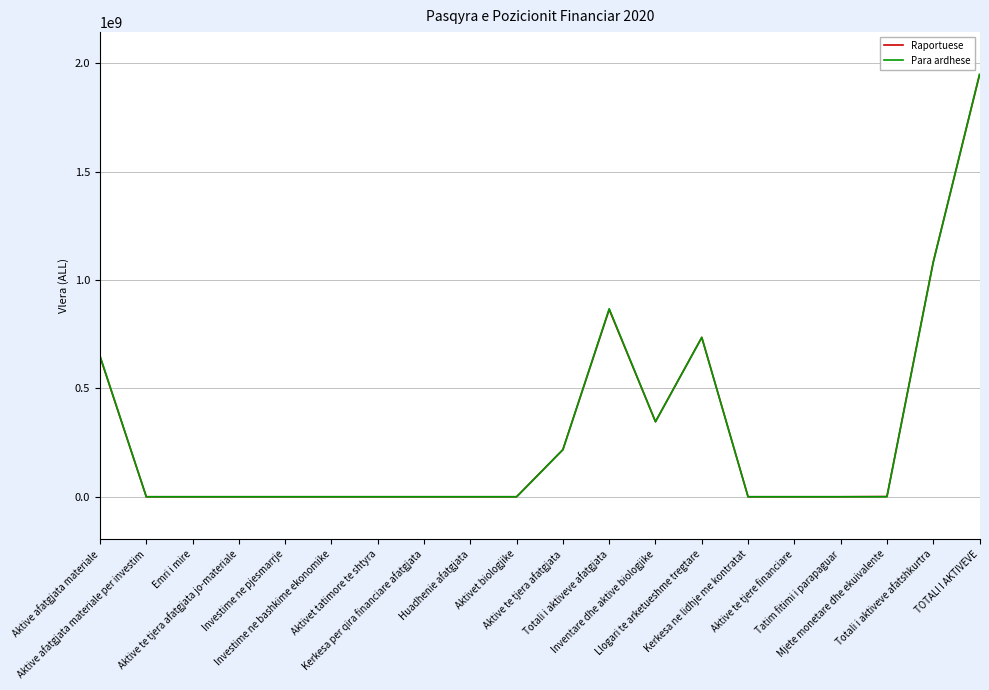

Rank the categories by Para ardhese value from lowest to highest.

Aktive afatgjata materiale per investim, Emri i mire, Aktive te tjera afatgjata jo-materiale, Investime ne pjesmarrje, Investime ne bashkime ekonomike, Aktivet tatimore te shtyra, Kerkesa per qira financiare afatgjata, Huadhenie afatgjata, Aktivet biologjike, Kerkesa ne lidhje me kontratat, Aktive te tjere financiare, Tatim fitimi i parapaguar, Mjete monetare dhe ekuivalente, Aktive te tjera afatgjata, Inventare dhe aktive biologjike, Aktive afatgjata materiale, Llogari te arketueshme tregtare, Totali i aktiveve afatgjata, Totali i aktiveve afatshkurtra, TOTALI I AKTIVEVE